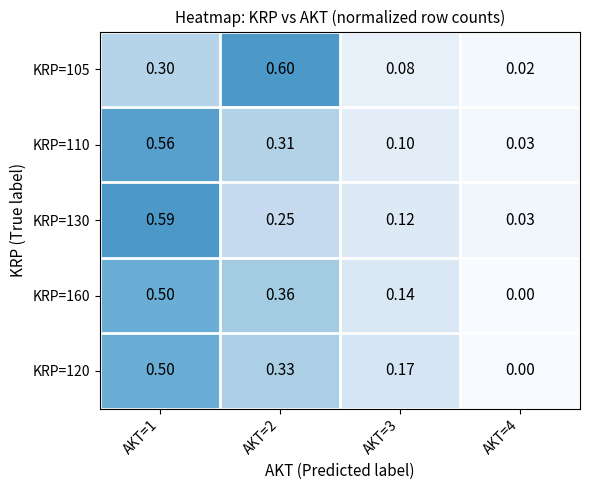

Is the value of KRP=110 at AKT=4 greater than the value of KRP=105 at AKT=2?

No